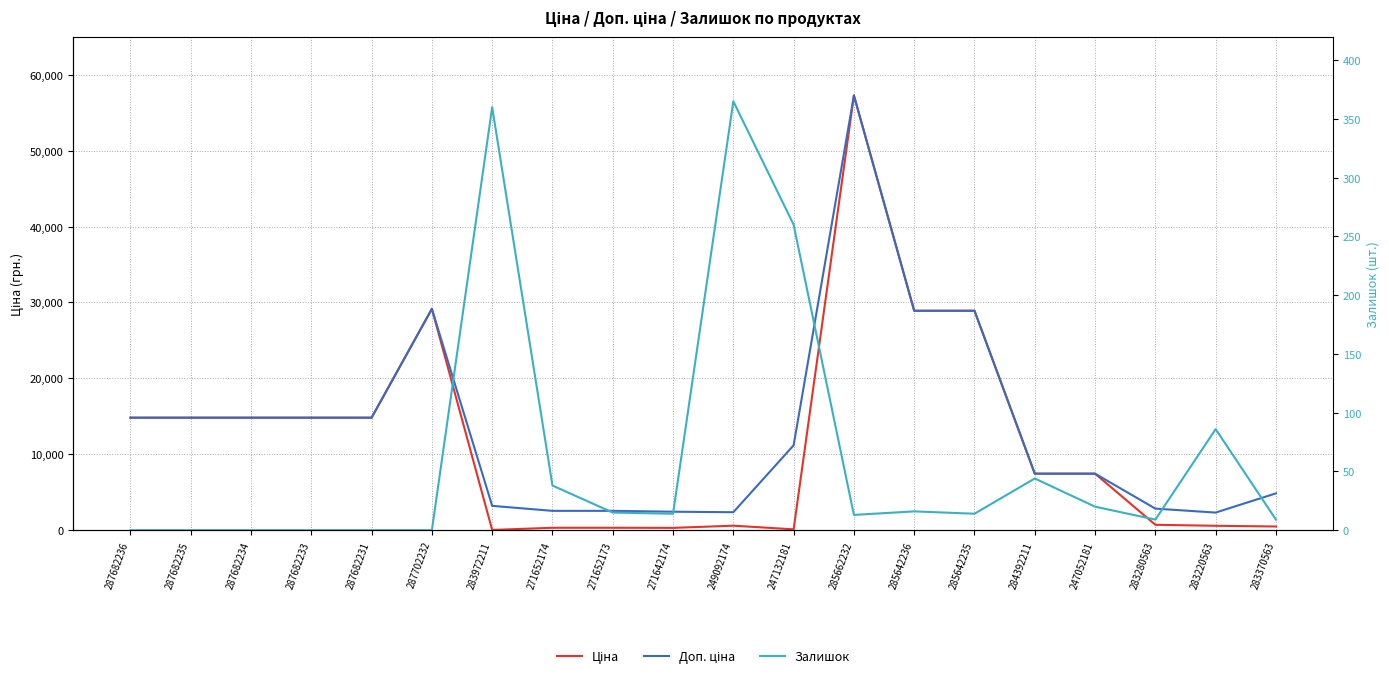

What is the label of the 1st point from the right?

283370563